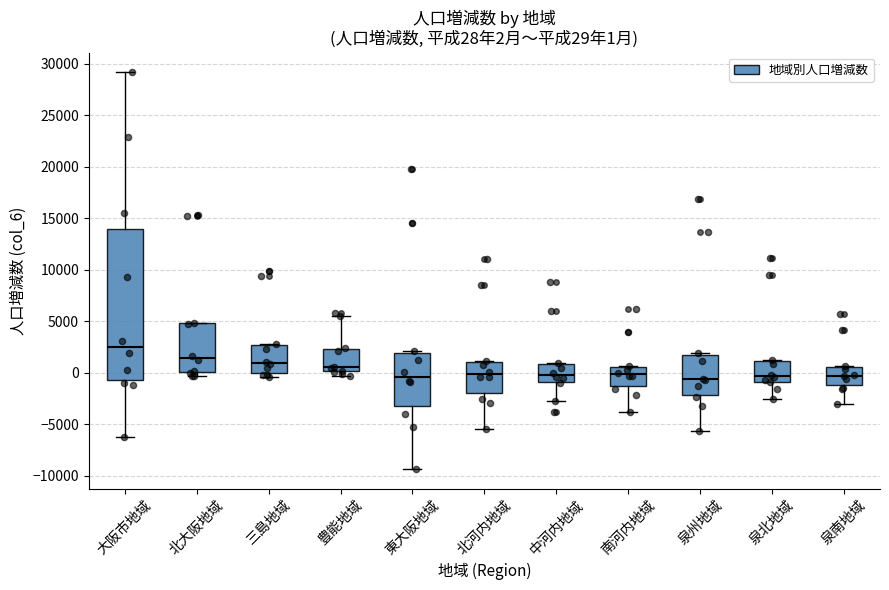

Which box has the highest median line?

大阪市地域